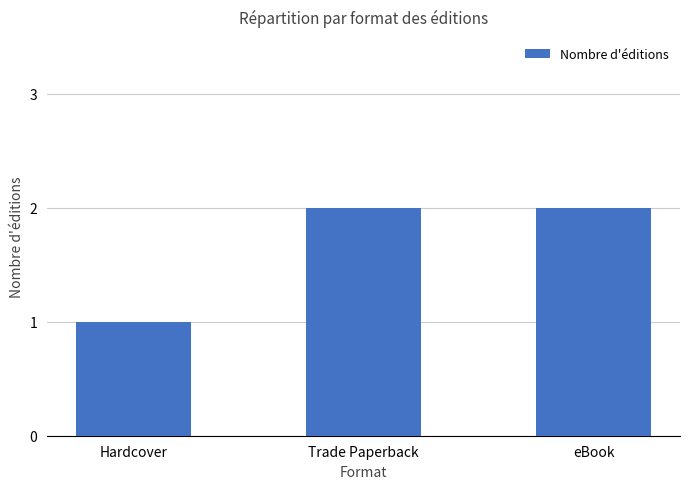

Reading left to right, extract all data points from this chart.

Hardcover=1	Trade Paperback=2	eBook=2